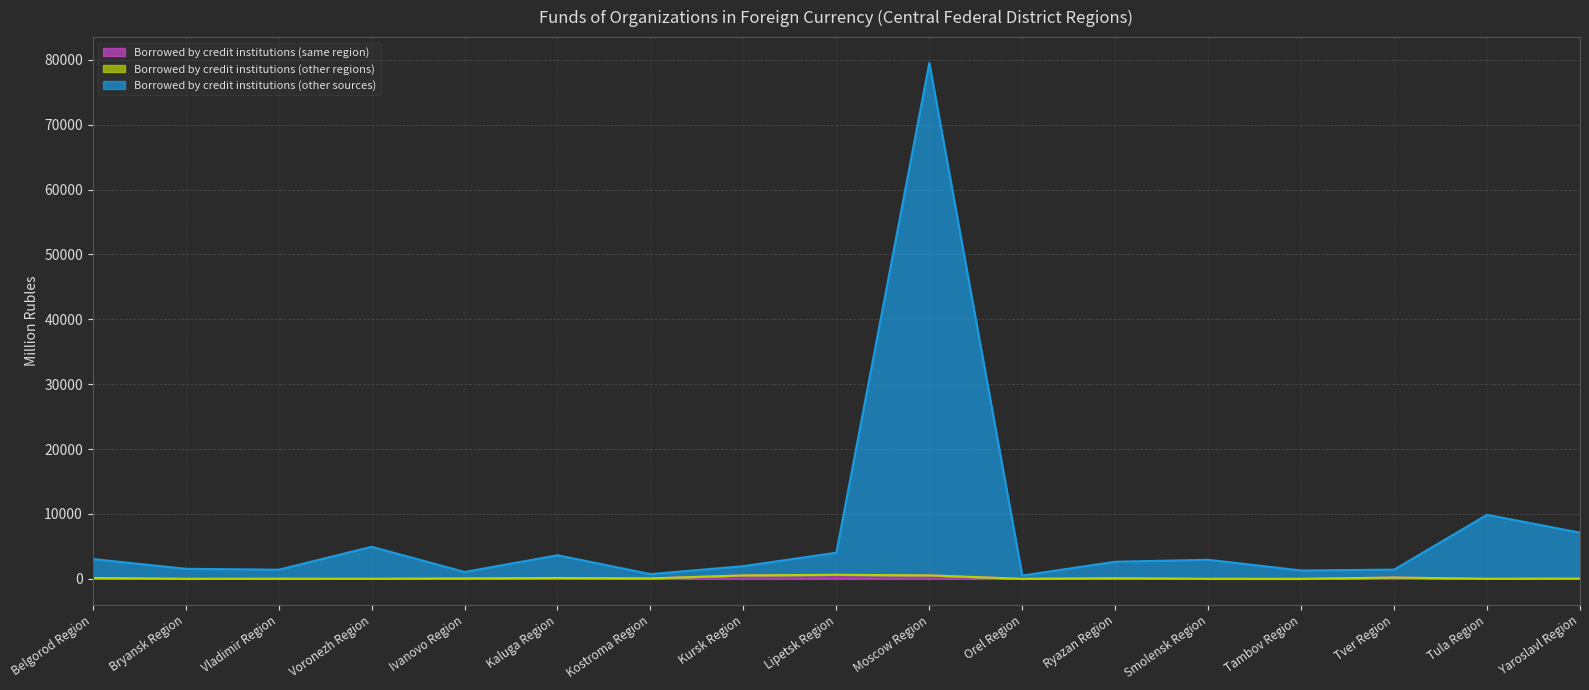

True or false: Borrowed by credit institutions (other sources) and Borrowed by credit institutions (same region) intersect in this chart.

False